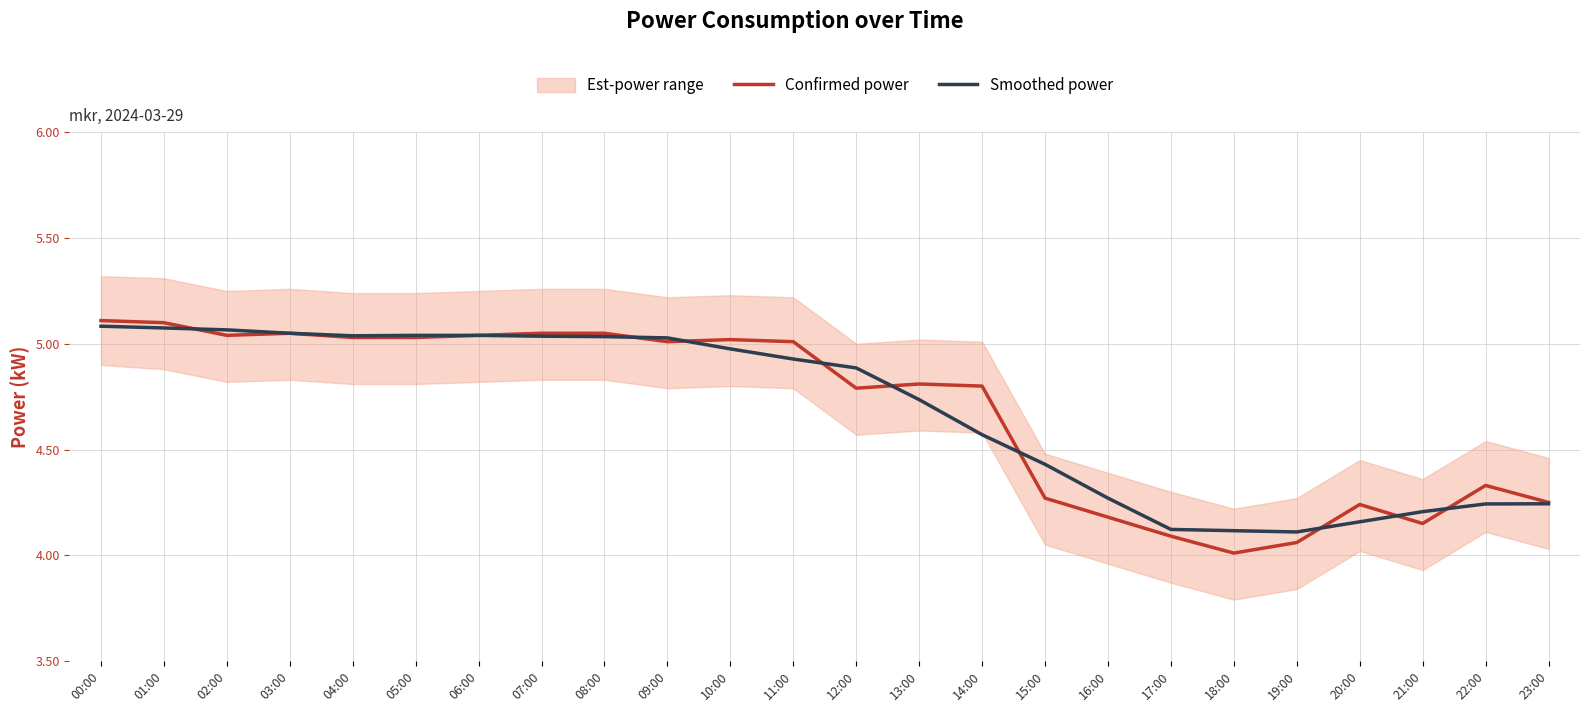

How many interior local valleys does the Confirmed power series have?

5